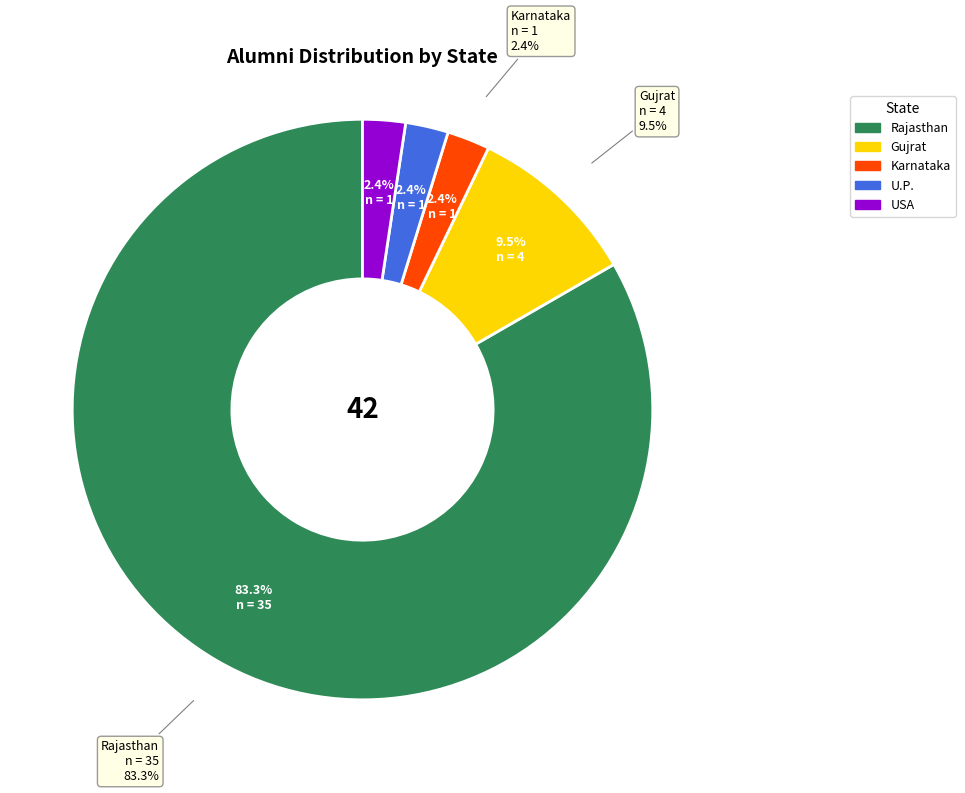

To the nearest percent, what is the average slice percentage?

20%